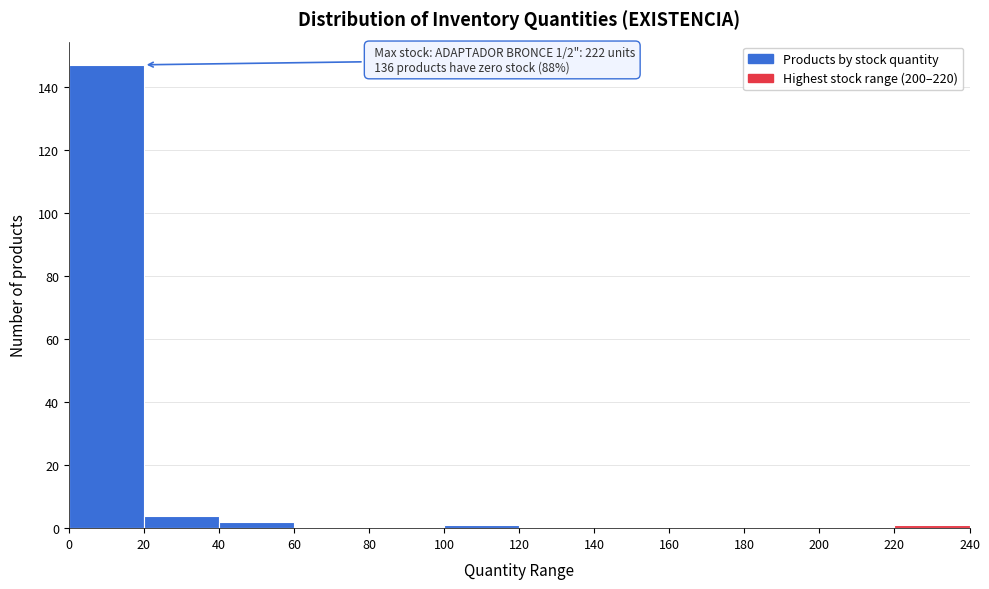

Over which range of the x-axis is the bar tallest?

0 to 20